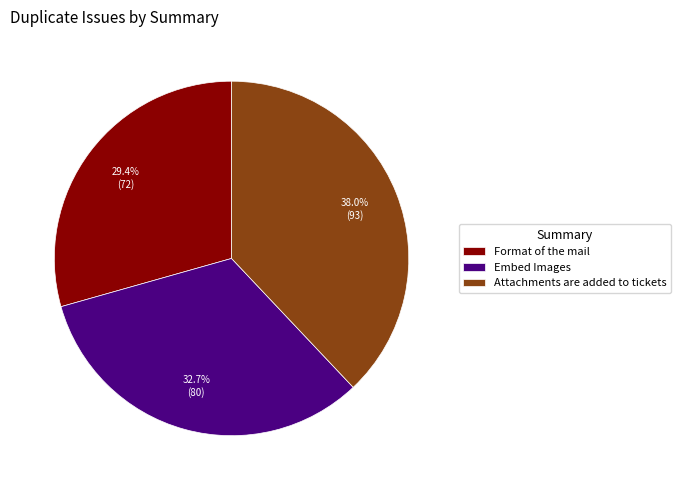

What is the total percentage of Embed Images and Attachments are added to tickets?

70.6%